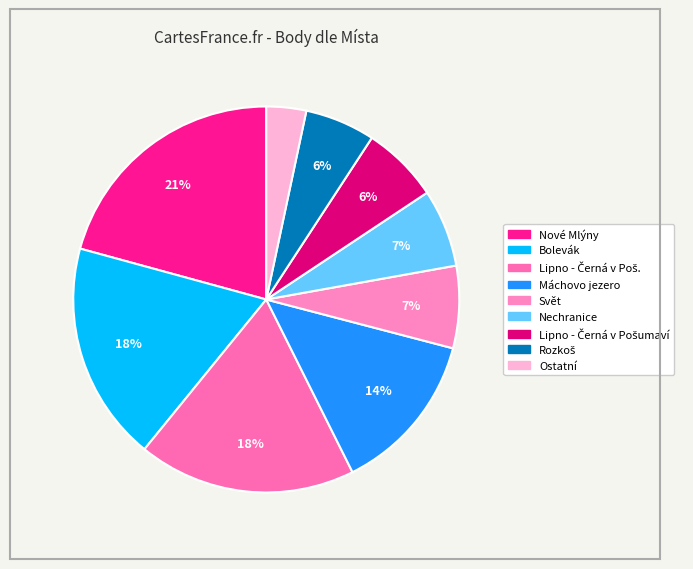

Count the number of slices in the pie.

9